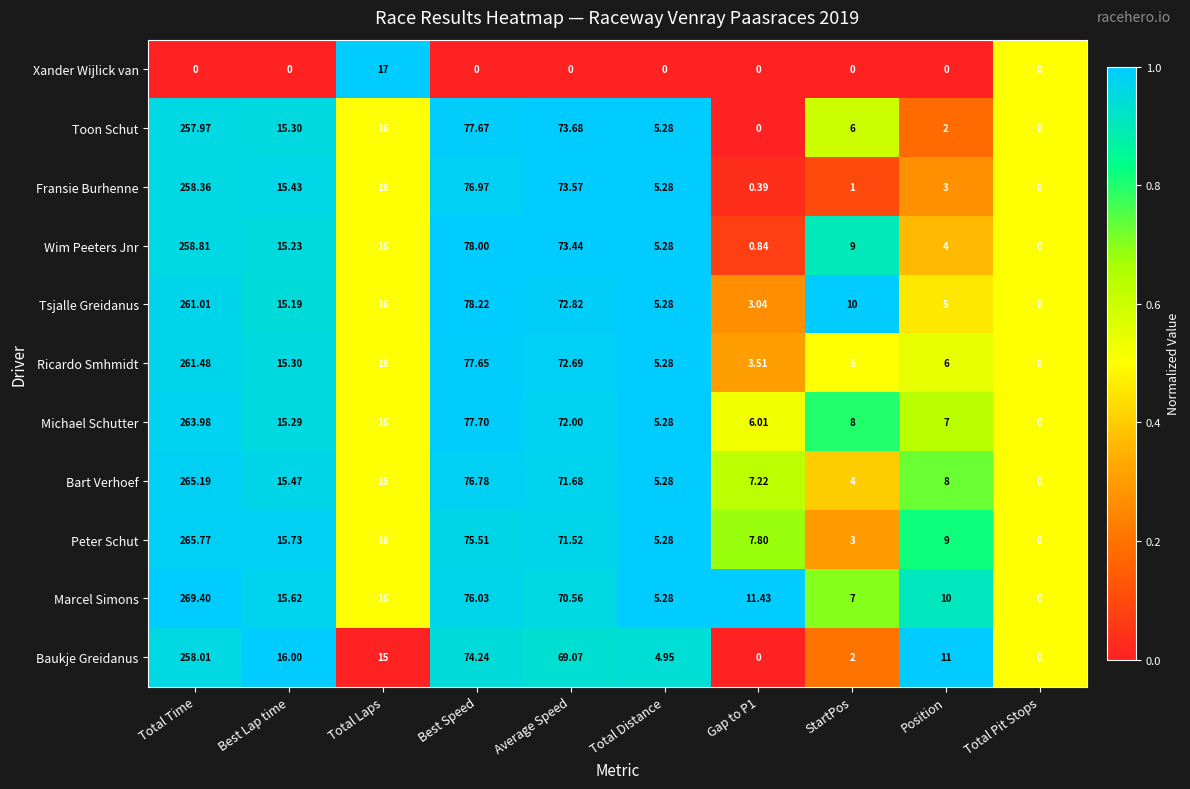

Which series changed the most between Best Speed and StartPos?

Fransie Burhenne